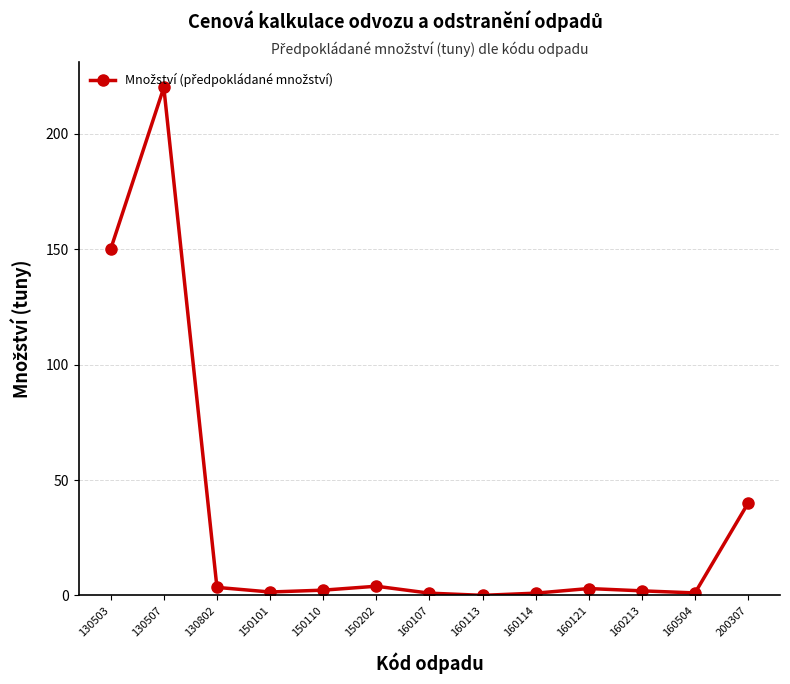

True or false: there are more than 0 points higher than both neighbors.

True